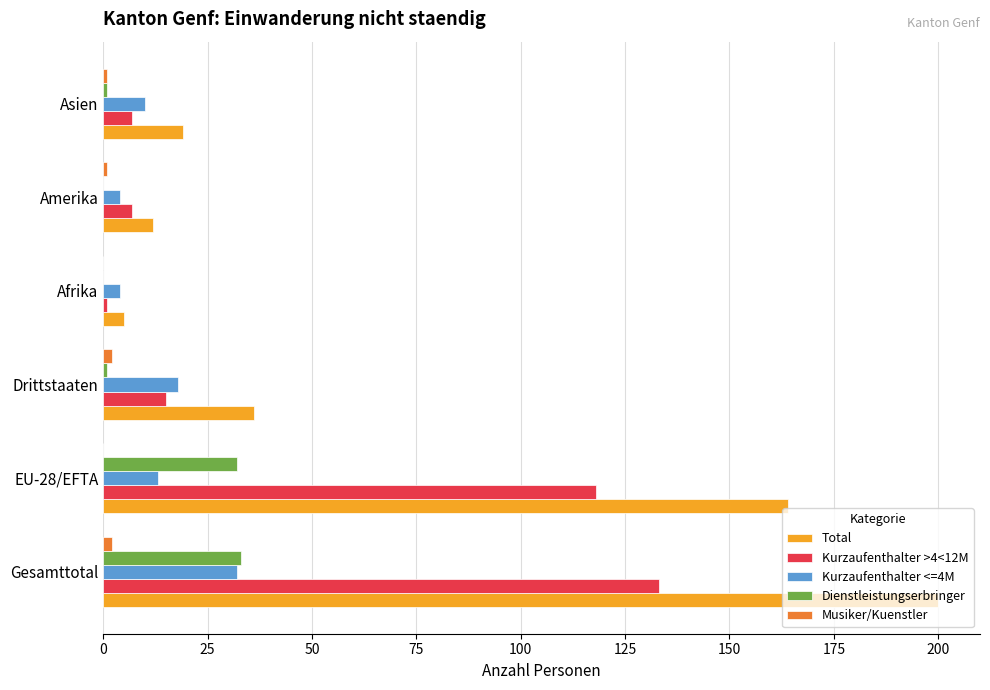

Which series has the largest total across all categories?

Total